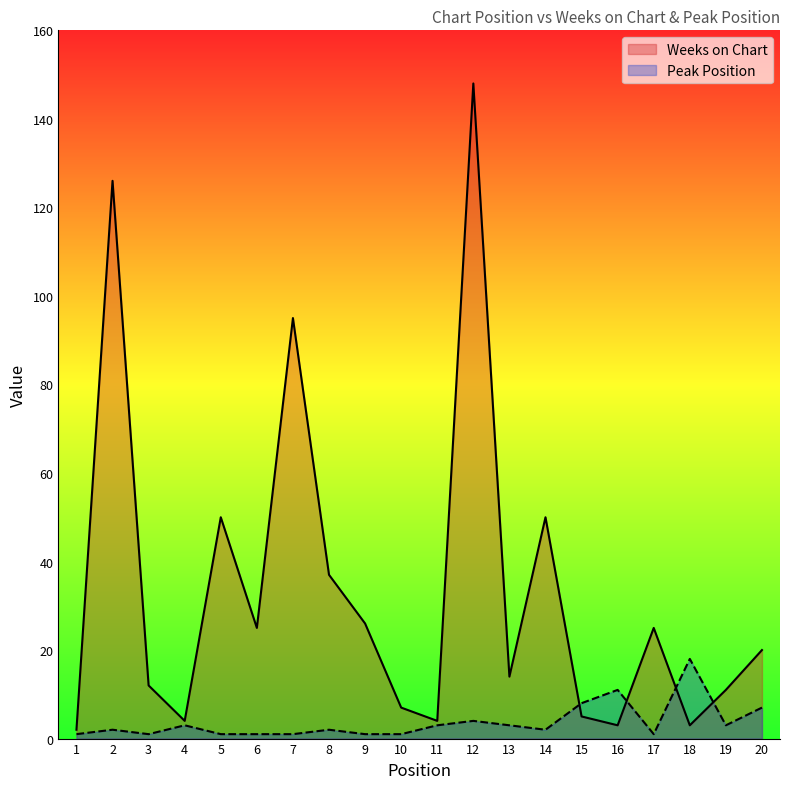

Which series ends up on top after the final intersection of Peak Position and Weeks on Chart?

Weeks on Chart